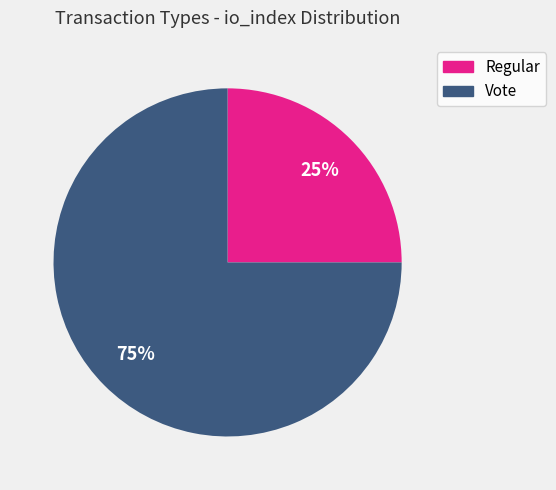

To the nearest percent, what is the average slice percentage?

50%